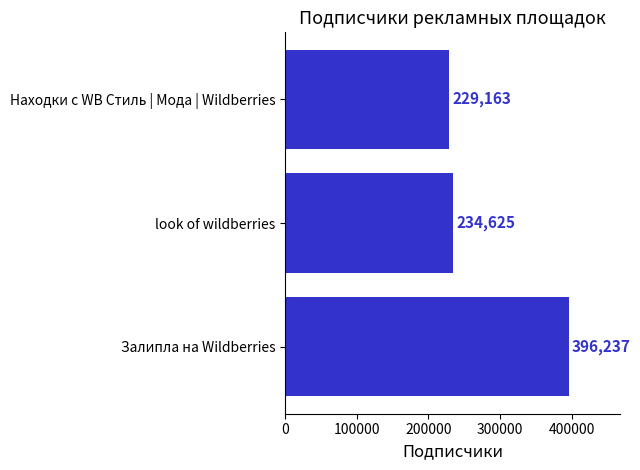

The chart shows a value of 318343 at Находки с WB Стиль | Мода | Wildberries. True or false?

False